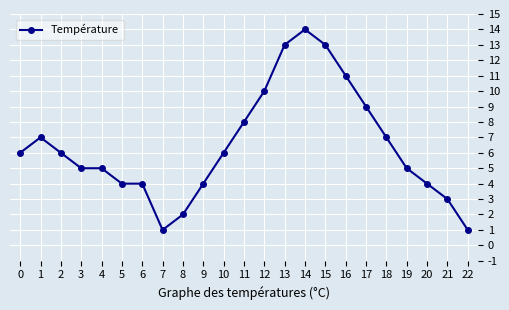

What is the difference between the values at 6 and 1?

3